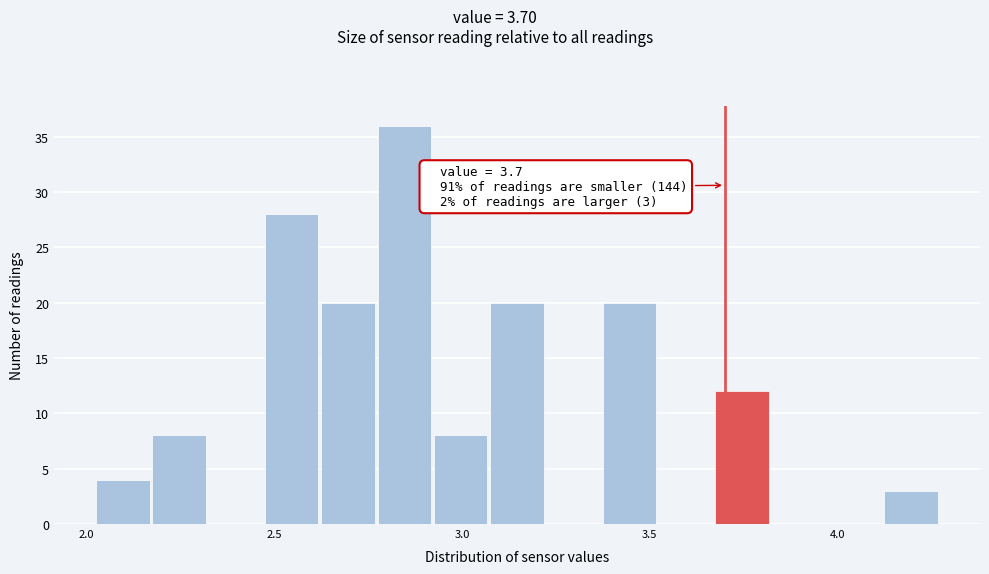

Read against the x-axis, roughly where is the centre of the tallest bar?

2.85